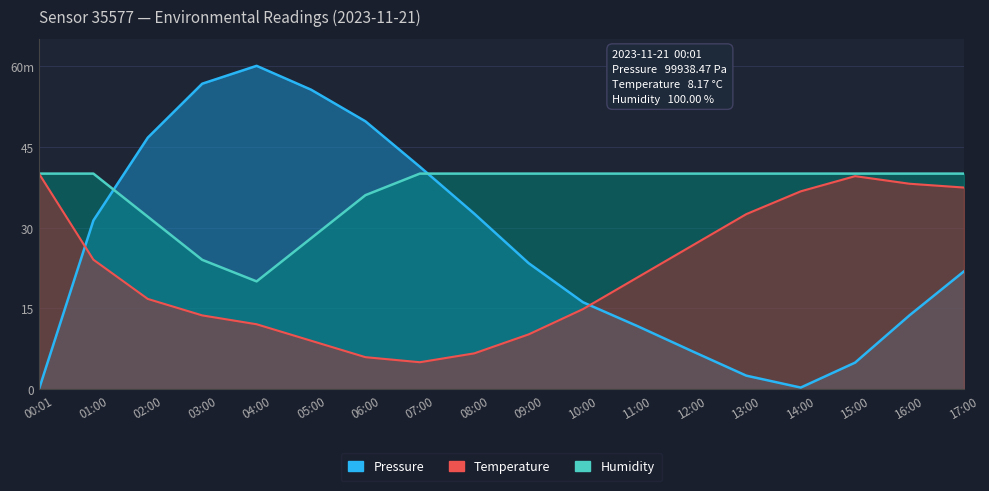

True or false: Temperature has more than 1 interior local peaks.

False